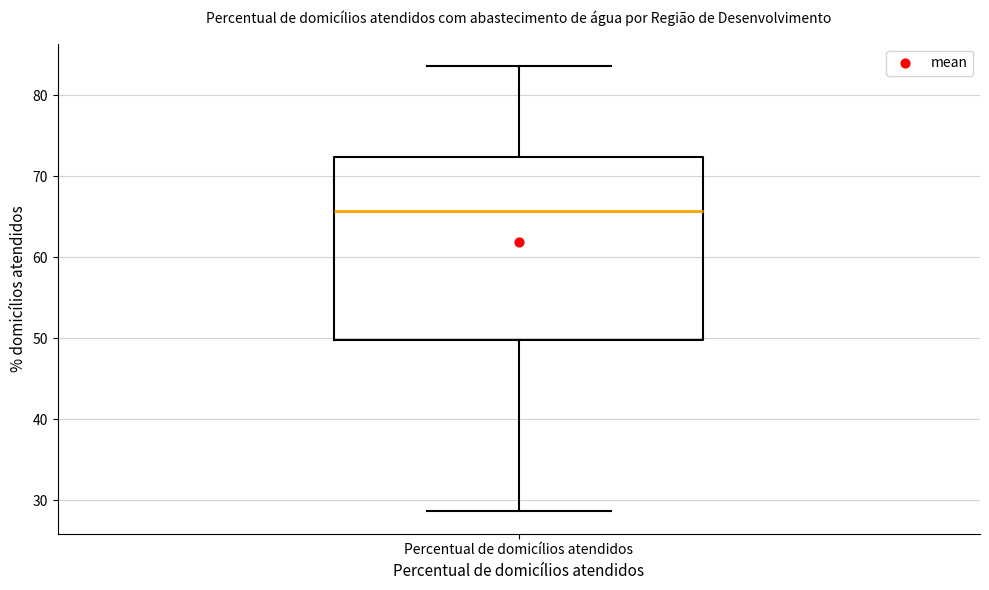

Read this box plot against the y-axis: the position of the median line, the range covered by the box, and the ends of both whiskers. The values are not printed on the chart, so give them approximately, as read against the axis.

median 66, box 50 to 72, whiskers 29 to 84